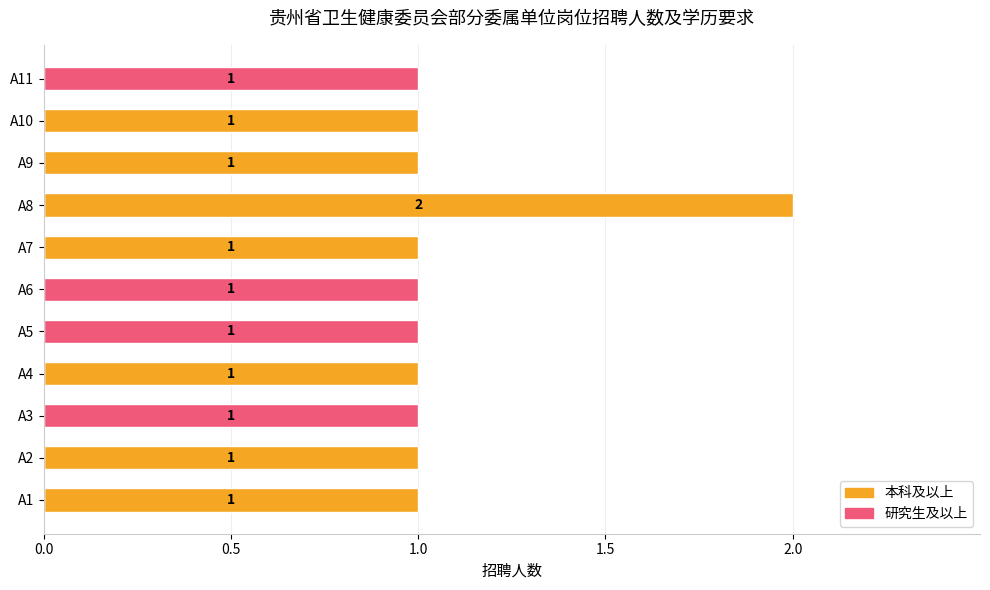

Which series changed the most between A1 and A5?

本科及以上